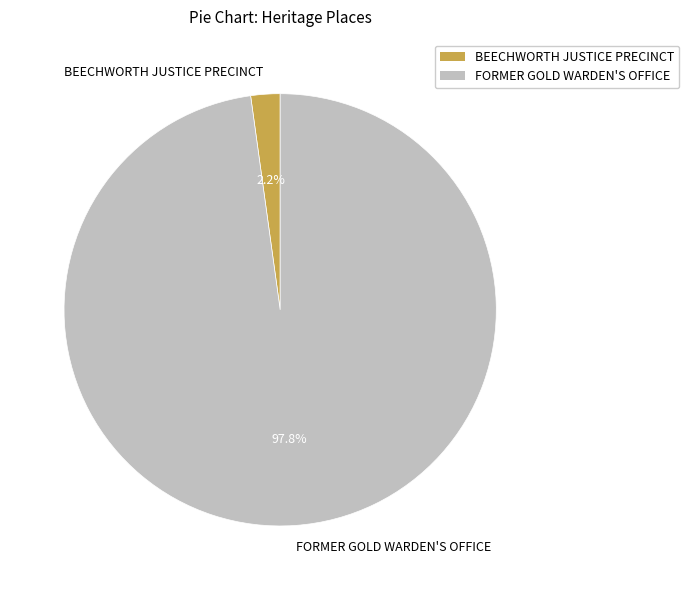

Does BEECHWORTH JUSTICE PRECINCT account for over 50% of the chart?

No